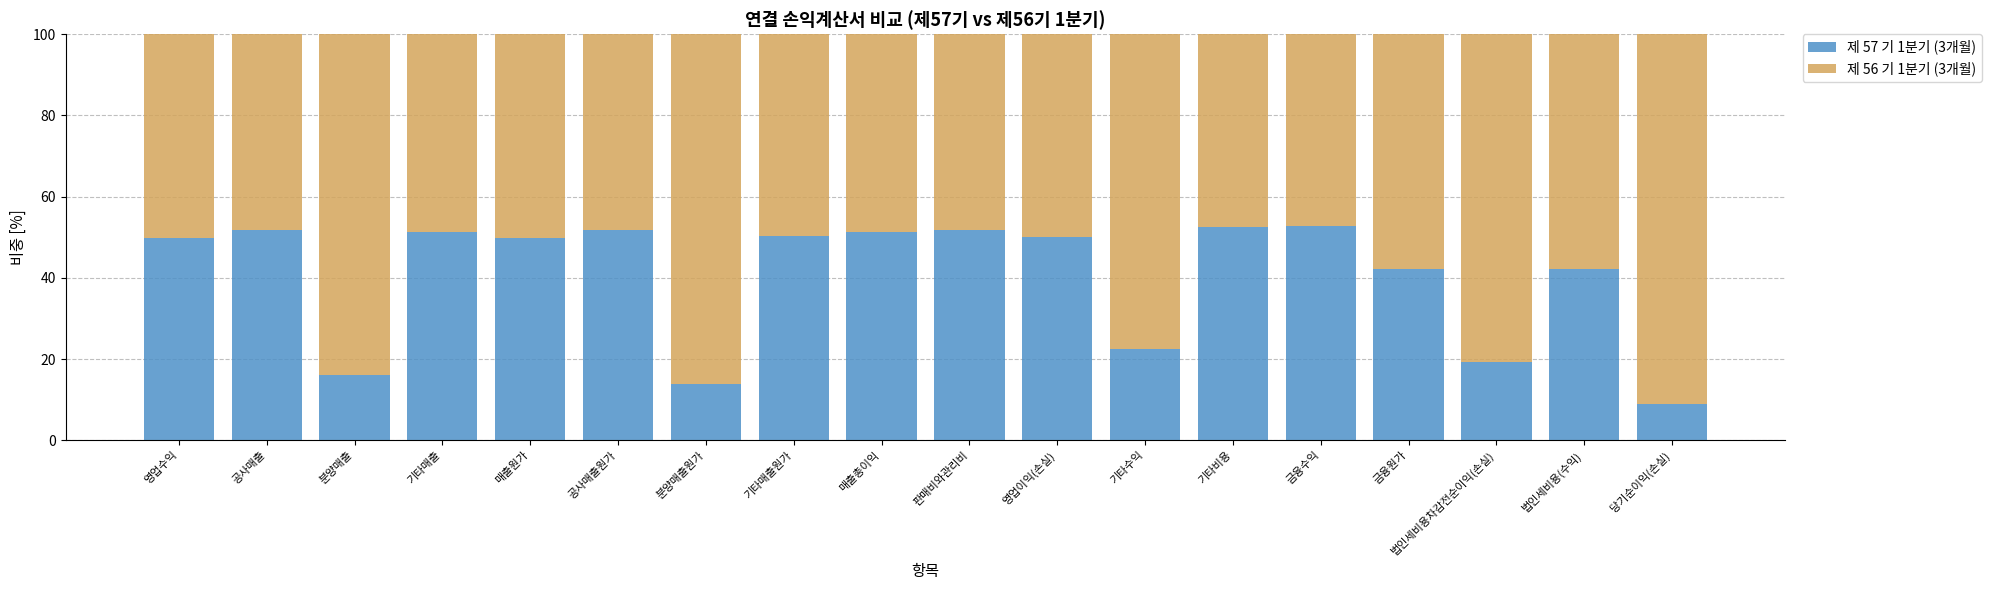

What is the sum of the 제 57 기 1분기 (3개월) values at 영업수익 and 공사매출원가?

101.7